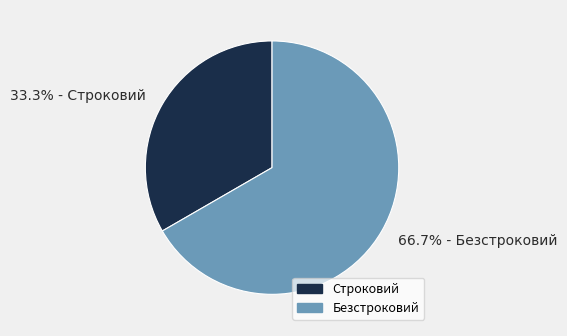

Between 33.3% - Строковий and 66.7% - Безстроковий, which is larger?

66.7% - Безстроковий